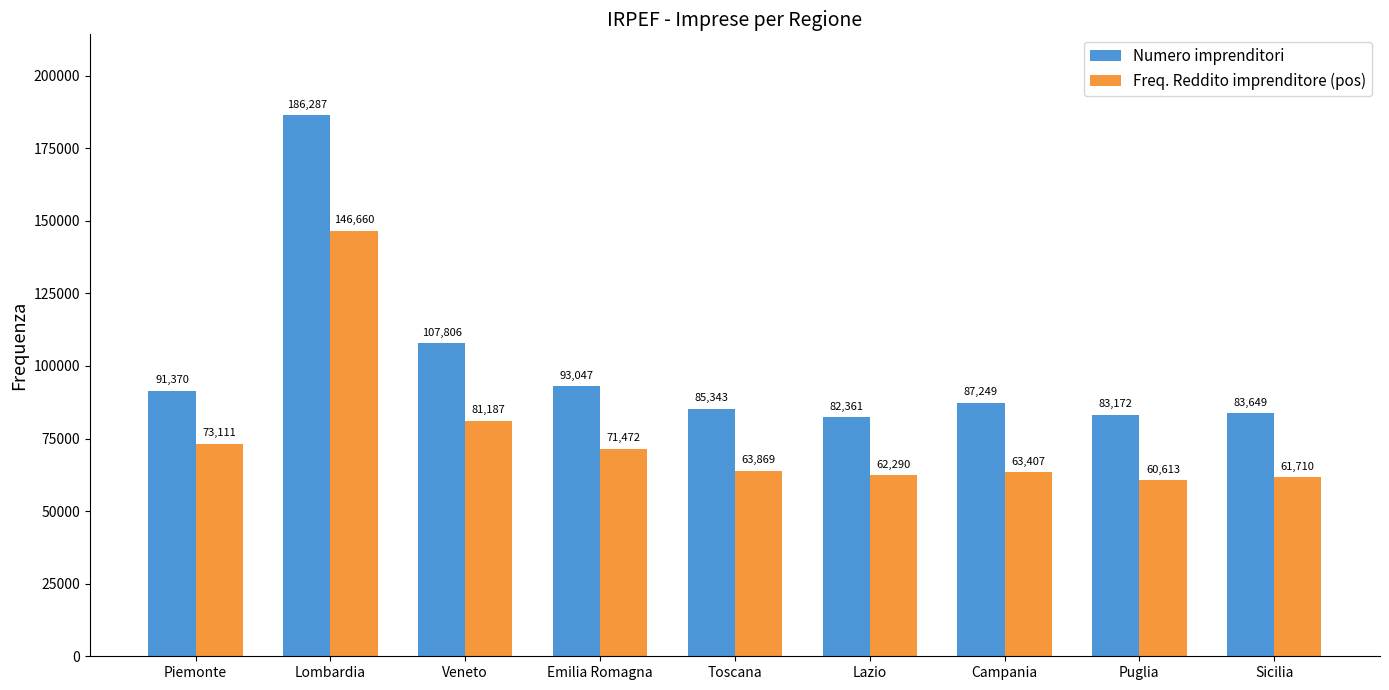

At Emilia Romagna, list the series in order from largest to smallest.

Numero imprenditori, Freq. Reddito imprenditore (pos)